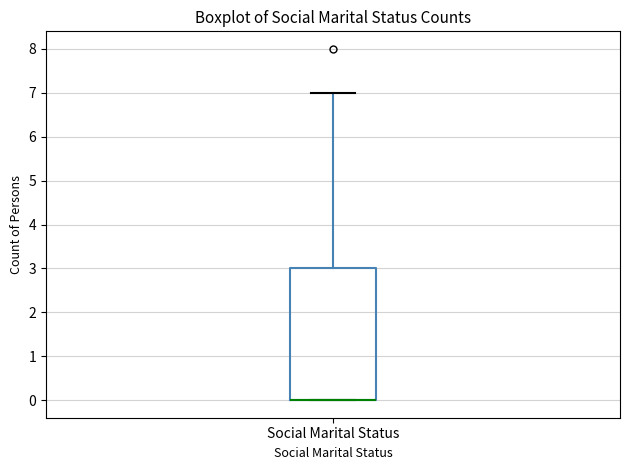

Where is the upper edge of the box for Social Marital Status on the y-axis? The values are not printed on the chart, so give them approximately, as read against the axis.

3